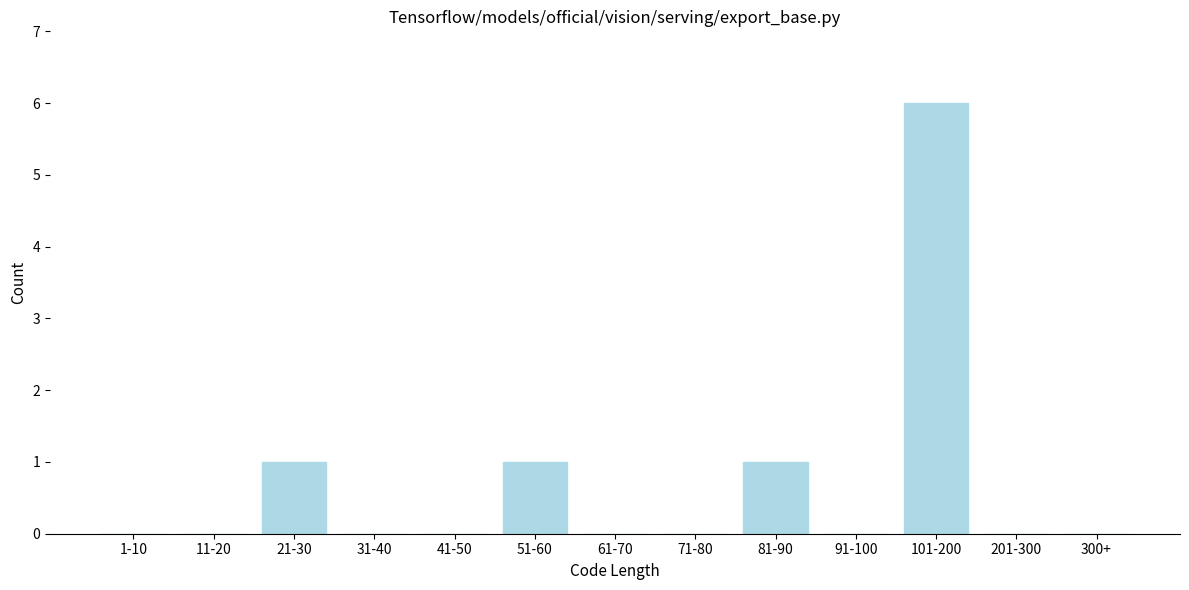

Reading right to left, what are all the values shown in this chart?

300+=0	201-300=0	101-200=6	91-100=0	81-90=1	71-80=0	61-70=0	51-60=1	41-50=0	31-40=0	21-30=1	11-20=0	1-10=0